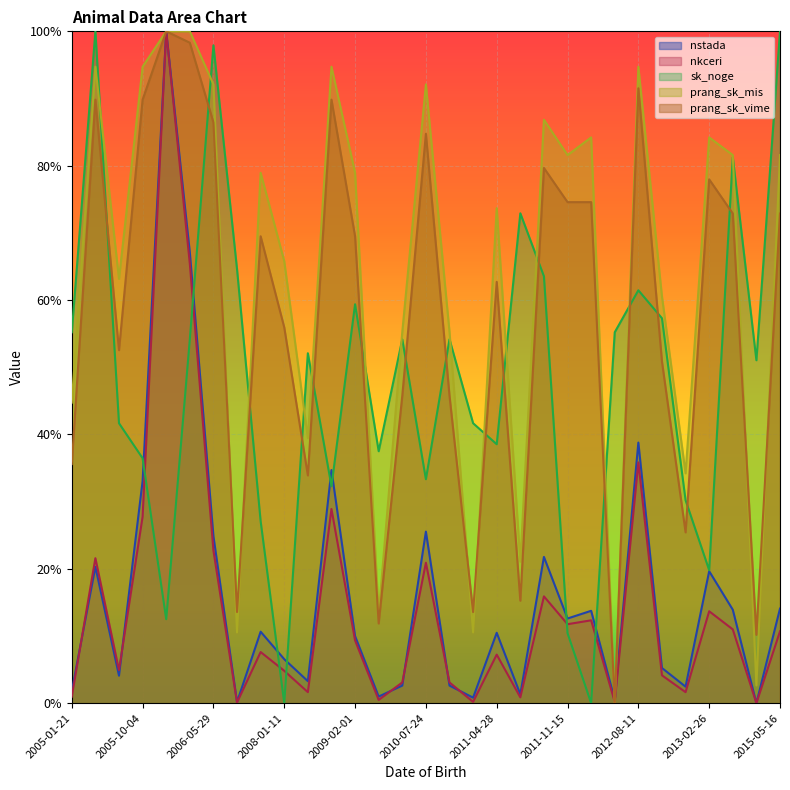

Reading left to right, what are all the values shown in this chart?

nstada: 0.0	0.2	0.0	0.3	1.0	0.7	0.2	0.0	0.1	0.1	0.0	0.3	0.1	0.0	0.0	0.3	0.0	0.0	0.1	0.0	0.2	0.1	0.1	0.0	0.4	0.1	0.0	0.2	0.1	0.0	0.1
nkceri: 0.0	0.2	0.0	0.3	1.0	0.7	0.2	0.0	0.1	0.0	0.0	0.3	0.1	0.0	0.0	0.2	0.0	0.0	0.1	0.0	0.2	0.1	0.1	0.0	0.4	0.0	0.0	0.1	0.1	0.0	0.1
sk_noge: 0.6	1.0	0.4	0.4	0.1	0.5	1.0	0.6	0.3	0.0	0.5	0.3	0.6	0.4	0.5	0.3	0.5	0.4	0.4	0.7	0.6	0.1	0.0	0.6	0.6	0.6	0.3	0.2	0.8	0.5	1.0
prang_sk_mis: 0.4	0.9	0.6	0.9	1.0	1.0	0.9	0.1	0.8	0.7	0.4	0.9	0.8	0.1	0.6	0.9	0.6	0.1	0.7	0.2	0.9	0.8	0.8	0.0	0.9	0.6	0.3	0.8	0.8	0.0	0.8
prang_sk_vime: 0.4	0.9	0.5	0.9	1.0	1.0	0.9	0.1	0.7	0.6	0.3	0.9	0.7	0.1	0.5	0.8	0.5	0.1	0.6	0.2	0.8	0.7	0.7	0.0	0.9	0.5	0.3	0.8	0.7	0.1	0.7